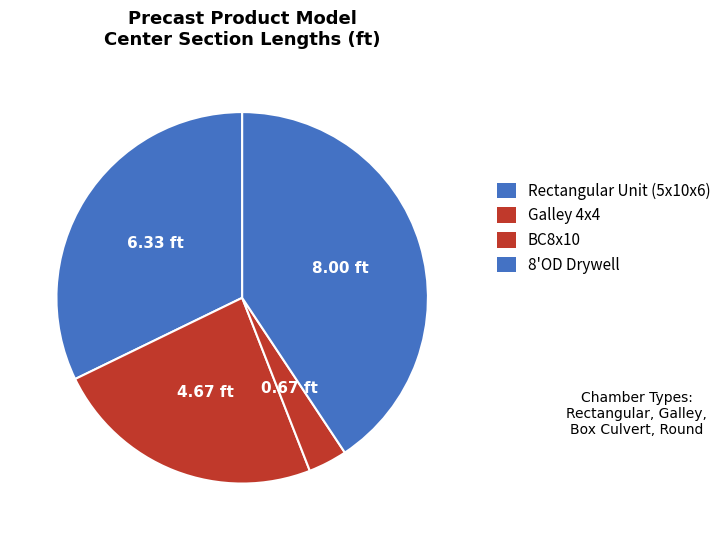

How many slices are in this pie chart?

4